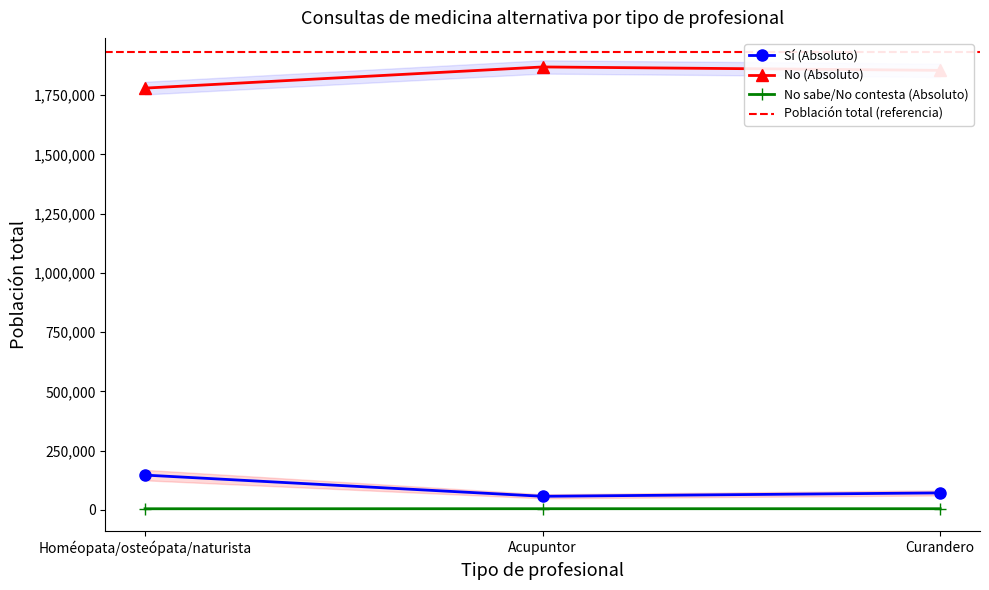

Where is No sabe/No contesta (Absoluto) nearest to the value 5006?

Homéopata/osteópata/naturista